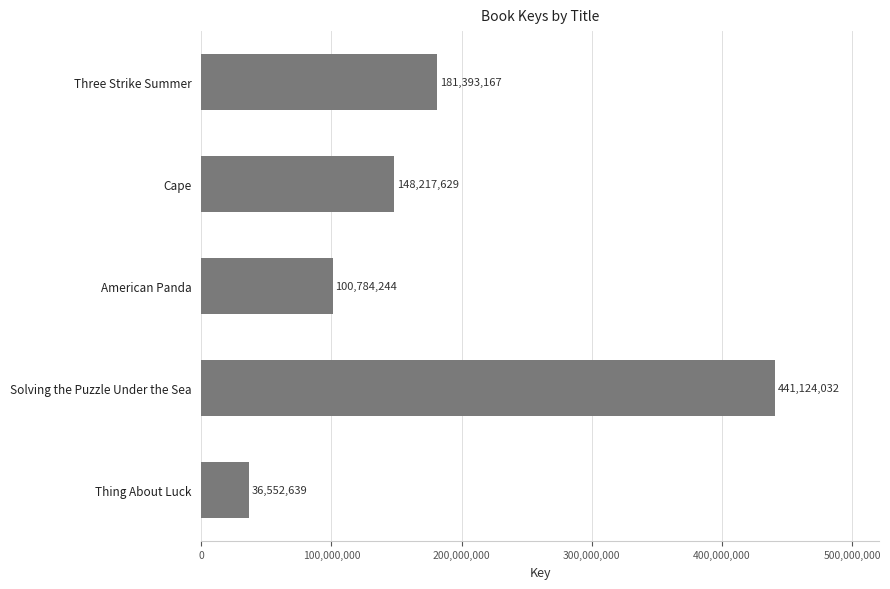

What is the sum of all values?

908071711